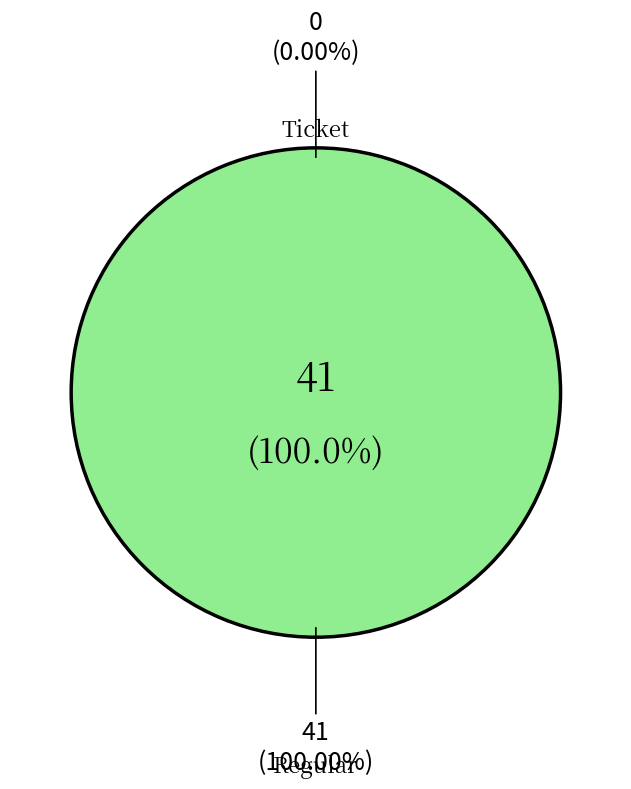

What is the largest slice in the pie chart?

Regular